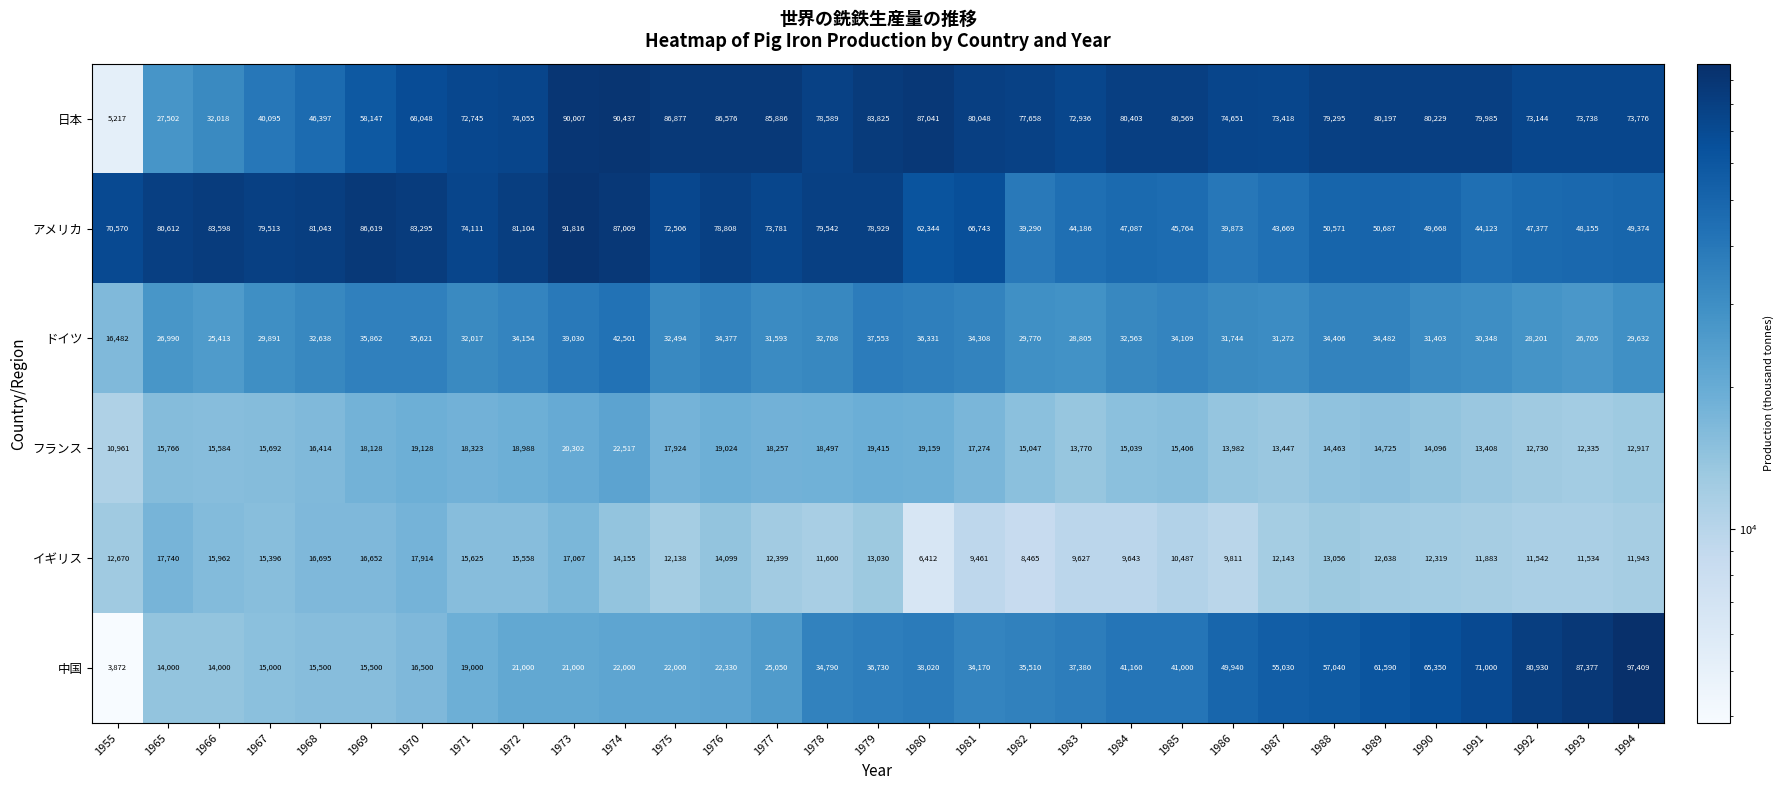

At which label does フランス reach its minimum?

1955